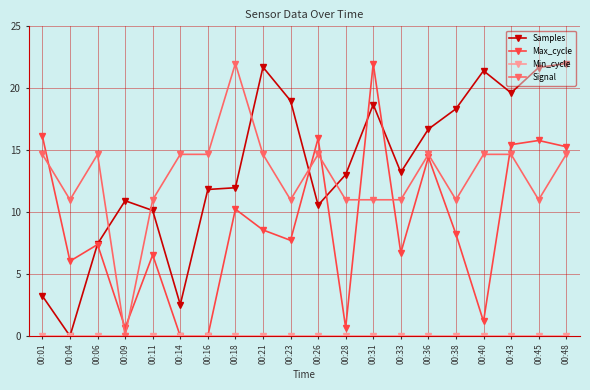

Where is Max_cycle nearest to the value 11?

00:18